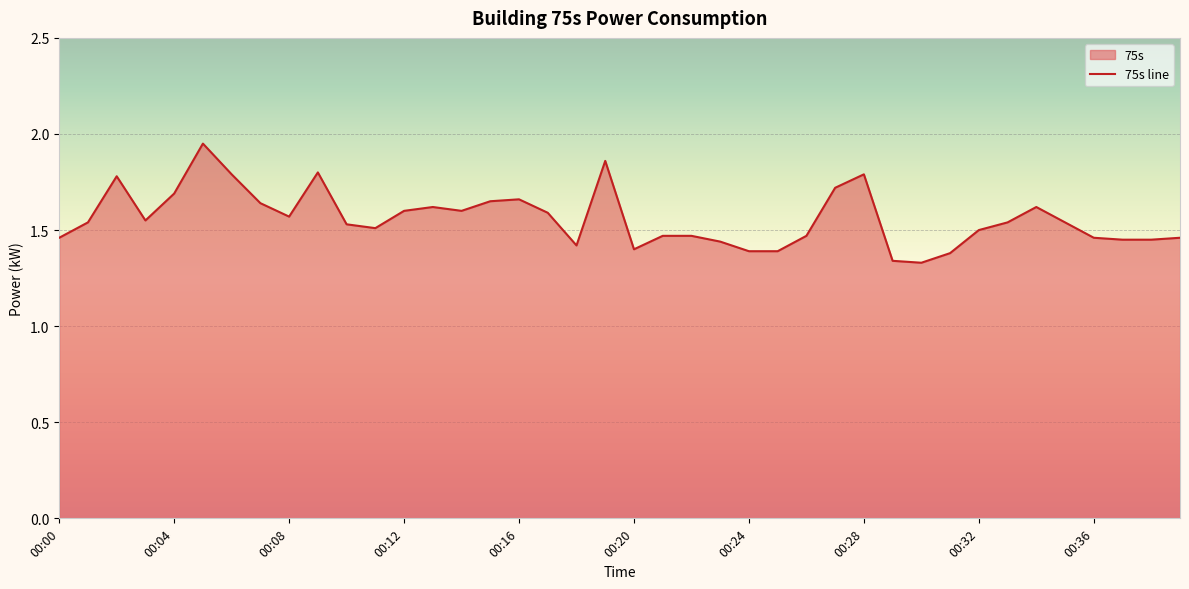

How many lines are shown in the chart?

1